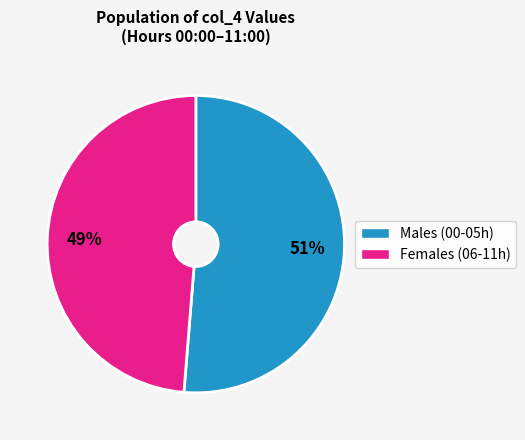

Does any single category account for the majority?

Yes